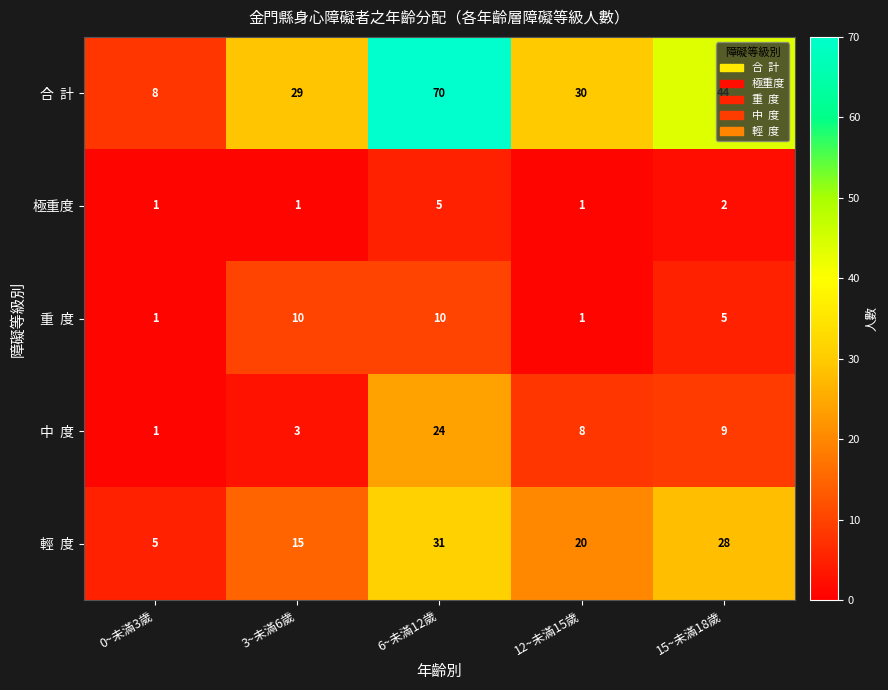

What is the sum of all 極重度 values?

10